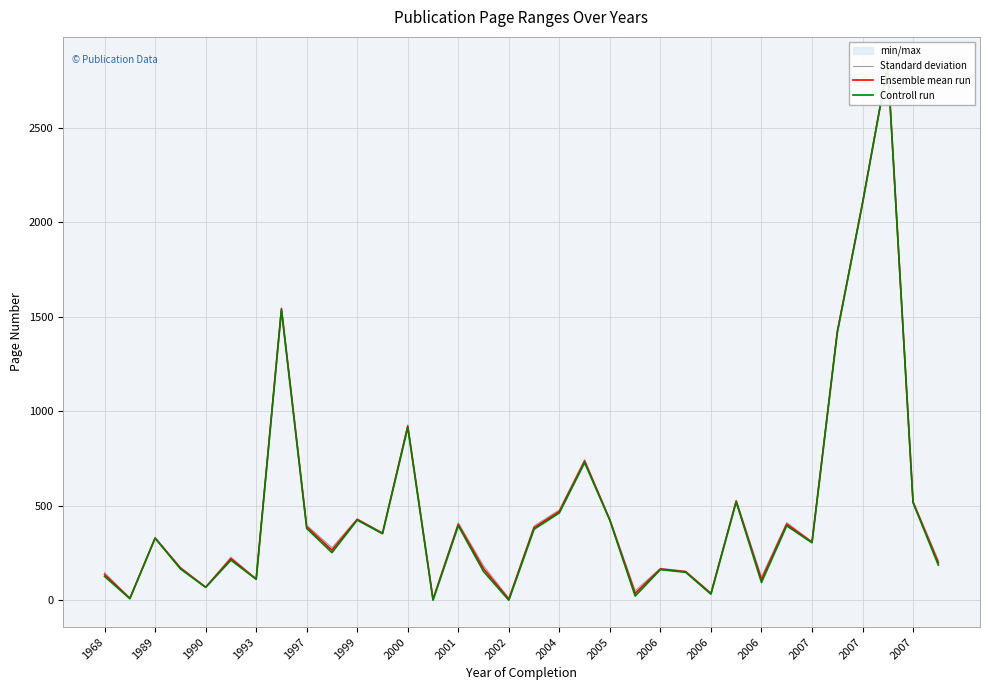

What is the maximum value shown in the chart?

2840.0